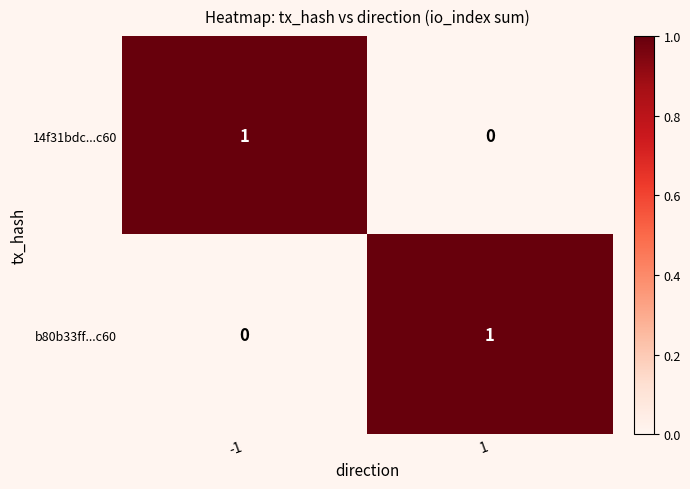

List the labels in order of b80b33ff...c60 value, smallest first.

-1, 1